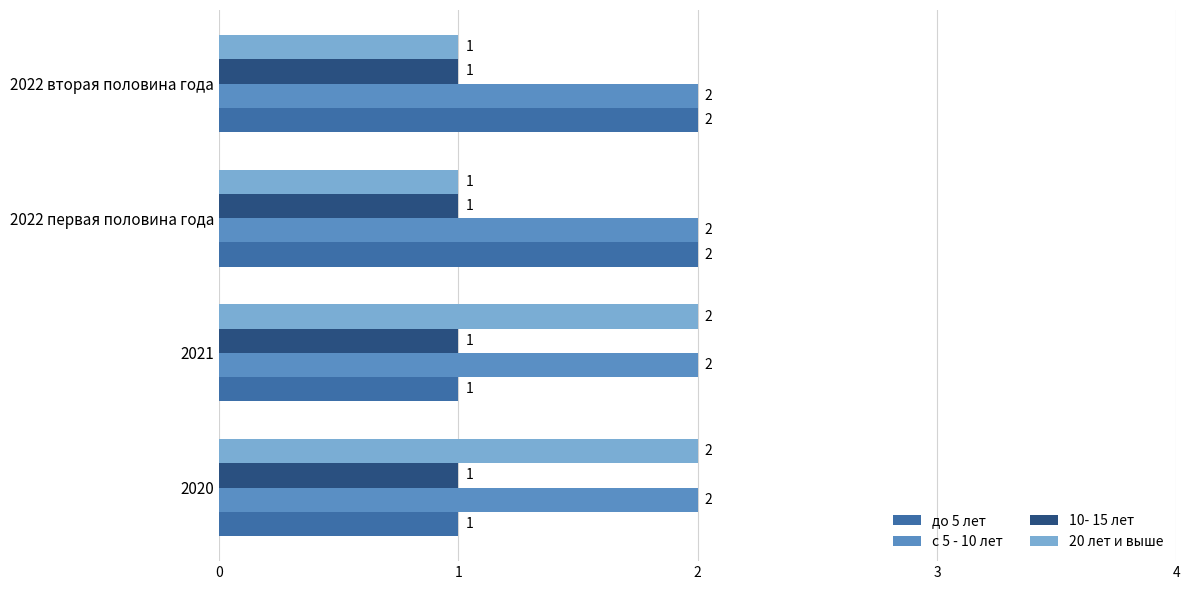

What are all the series names shown in the legend?

до 5 лет, с 5 - 10 лет, 10- 15 лет, 20 лет и выше